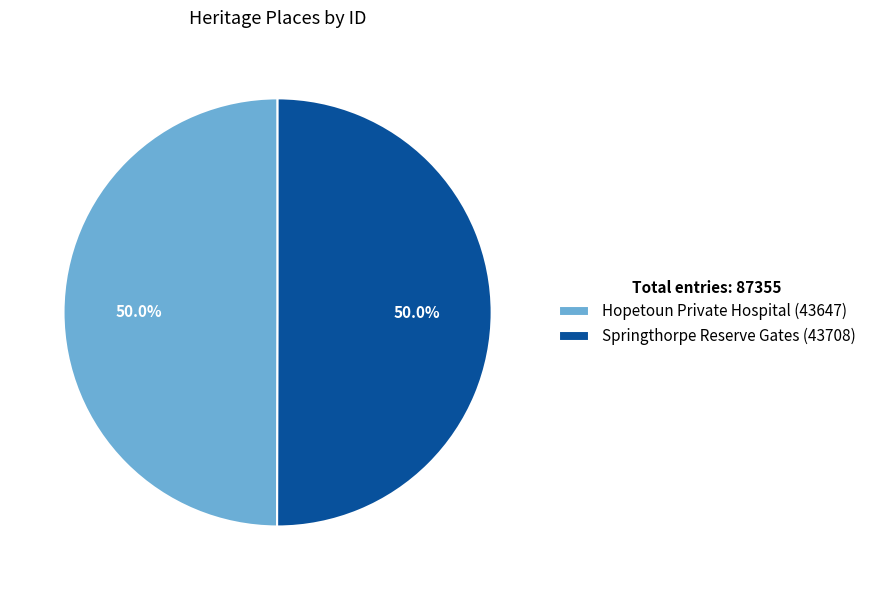

What percentage is the Hopetoun Private Hospital slice, to the nearest percent?

50%